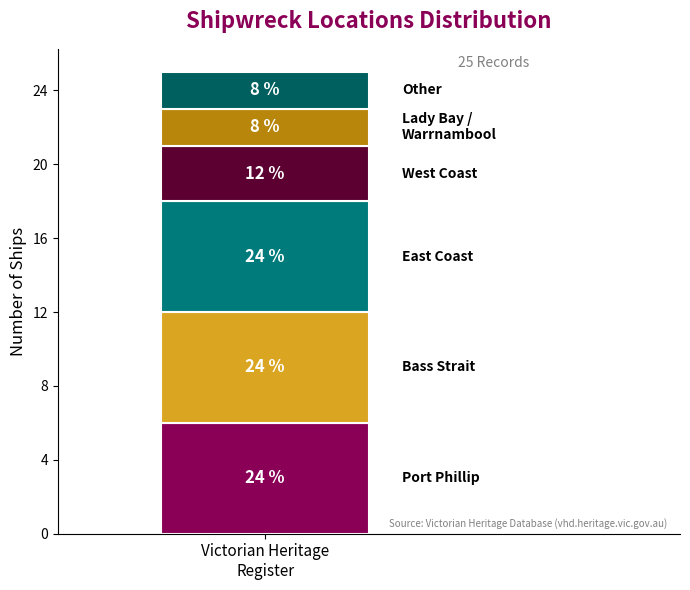

How many bars are there in total?

1